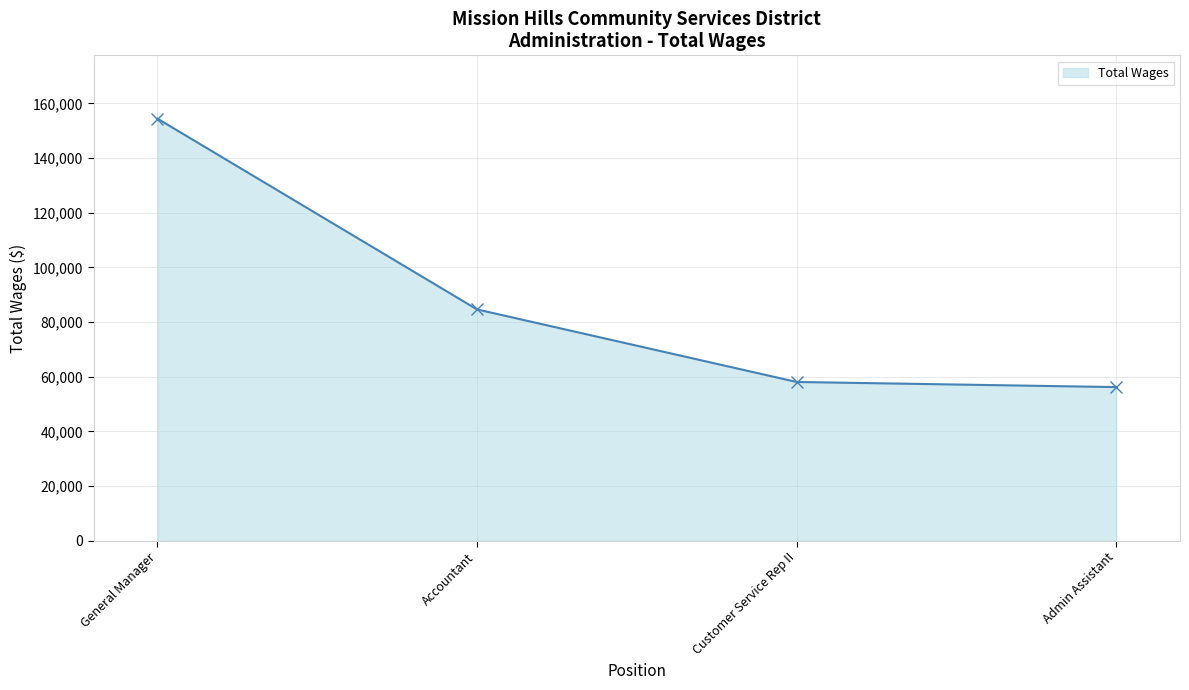

How many categories are shown in the chart?

4